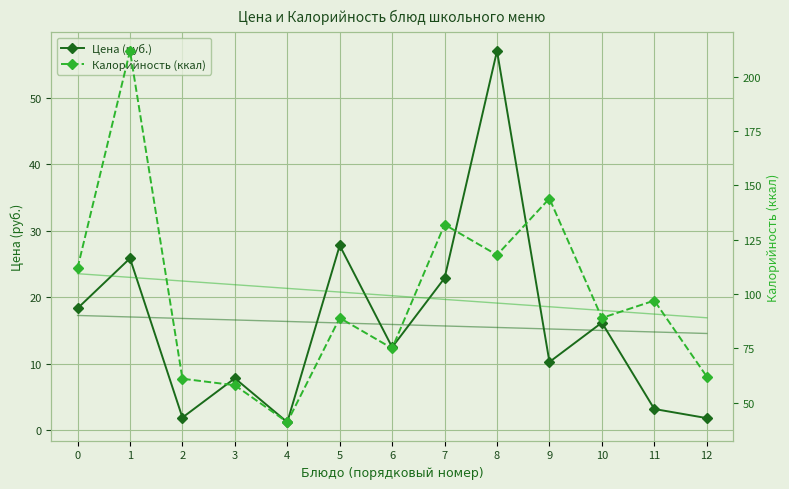

Is the value of Цена (руб.) at 6 greater than the value of Калорийность (ккал) at 1?

No